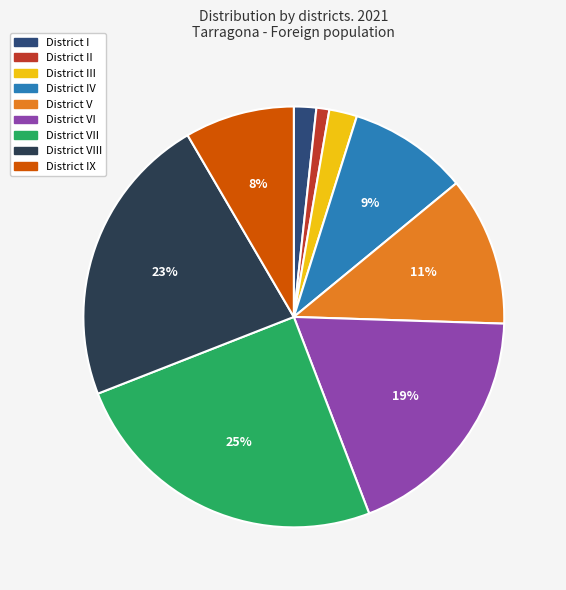

What percentage is the District I slice, to the nearest percent?

2%